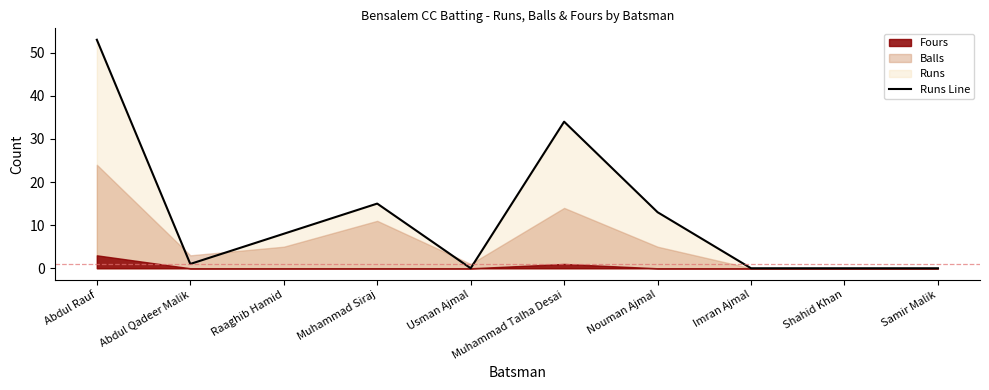

What is the value of the 2nd point from the left?

1